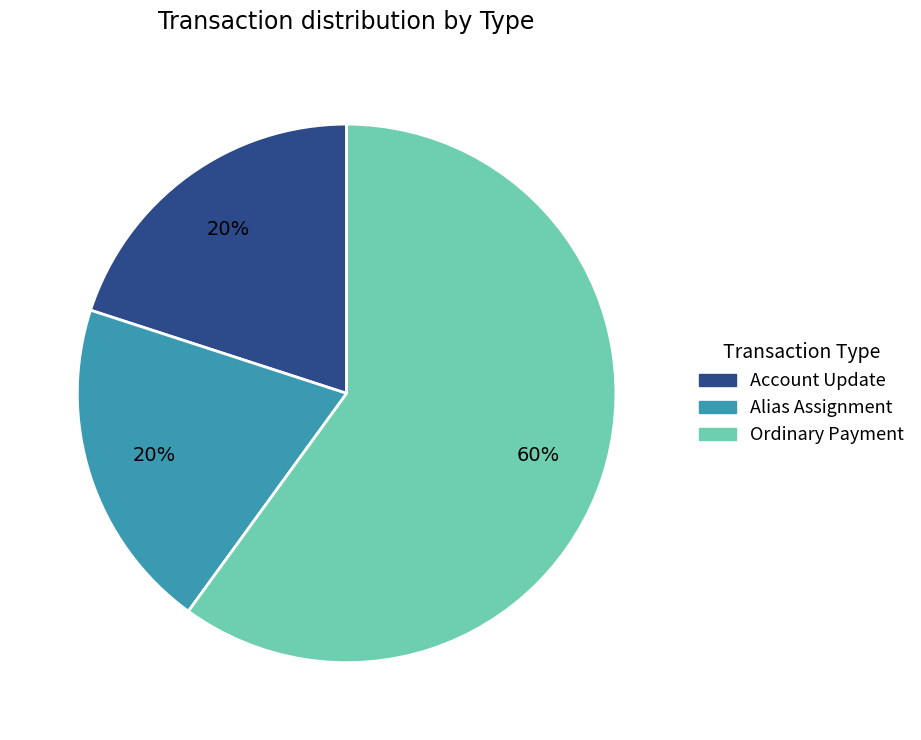

Which slice represents more than half of the pie?

Ordinary Payment